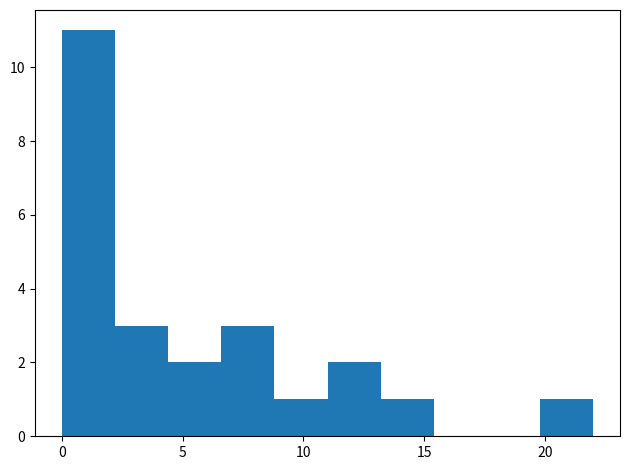

What is the height of the bar covering 13.2 to 15.4 on the x-axis? Neither the bar edges nor the heights are printed on the chart, so give them approximately, as read against the axes.

1